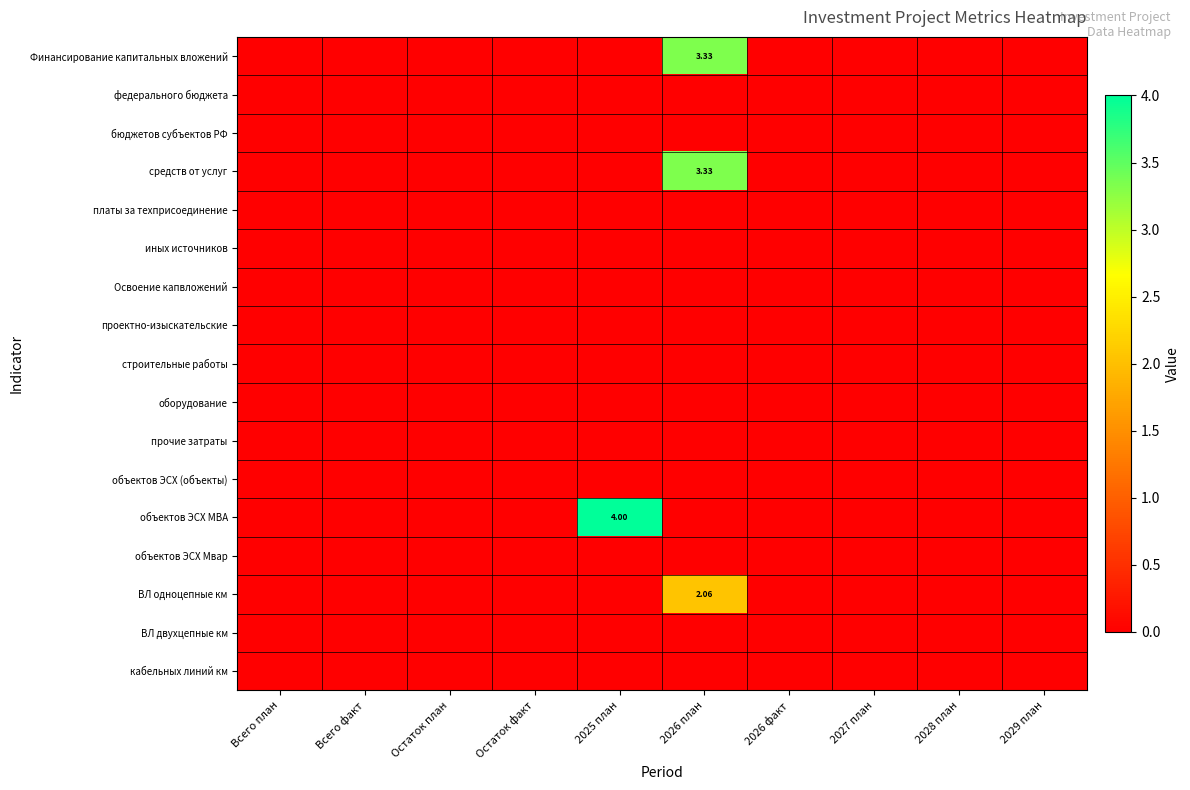

Between 2027 план and 2028 план, which series saw the biggest shift?

Финансирование капитальных вложений